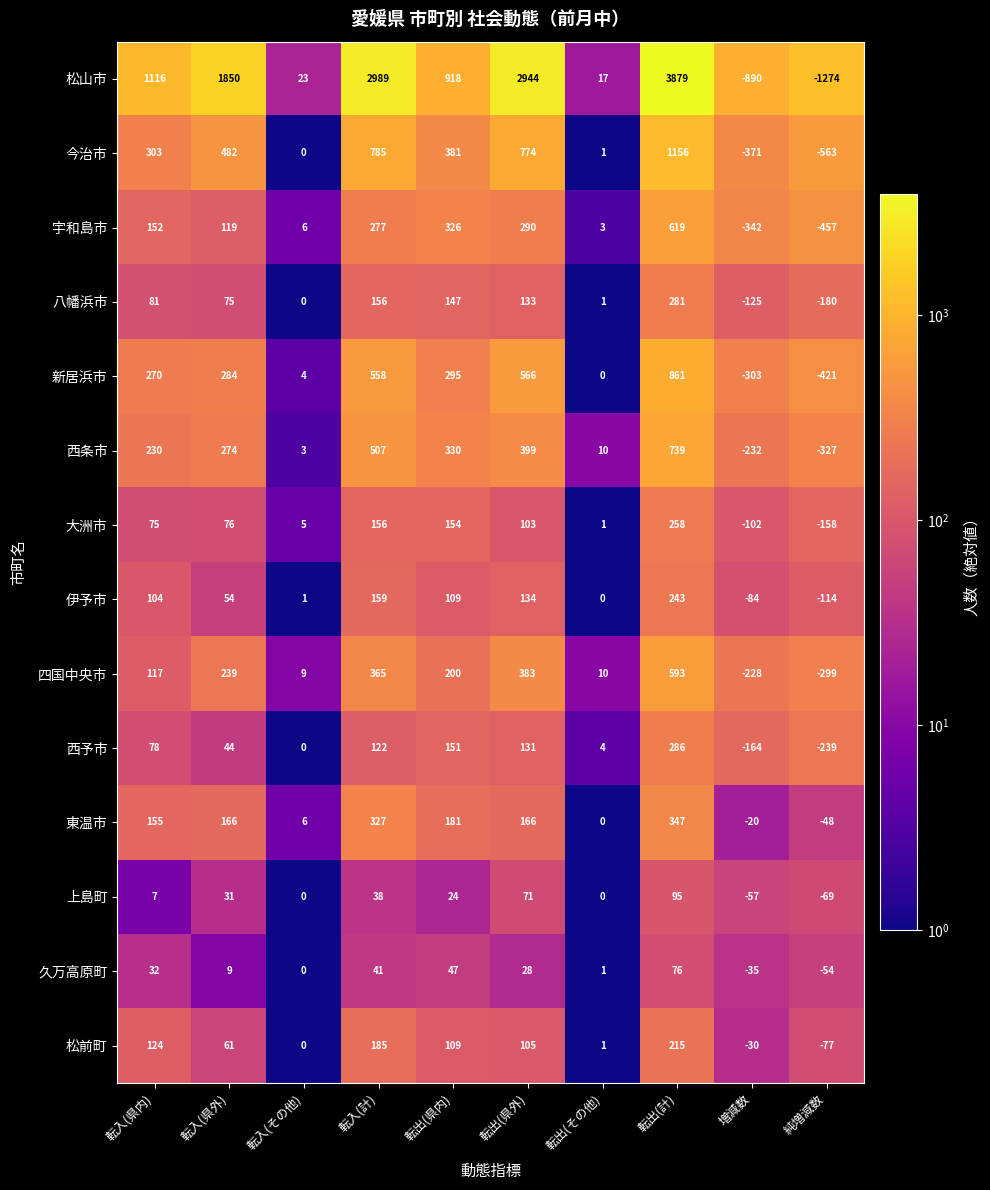

Which series changed the most between 転出(県内) and 転出(その他)?

松山市